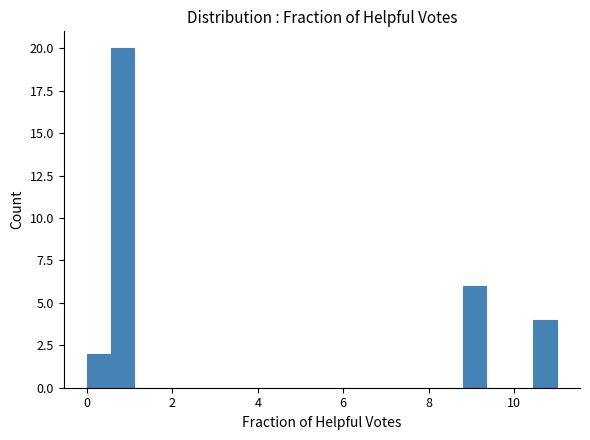

Around what value on the x-axis is the tallest bar? Give the approximate position of its centre, as read against the axis.

0.8